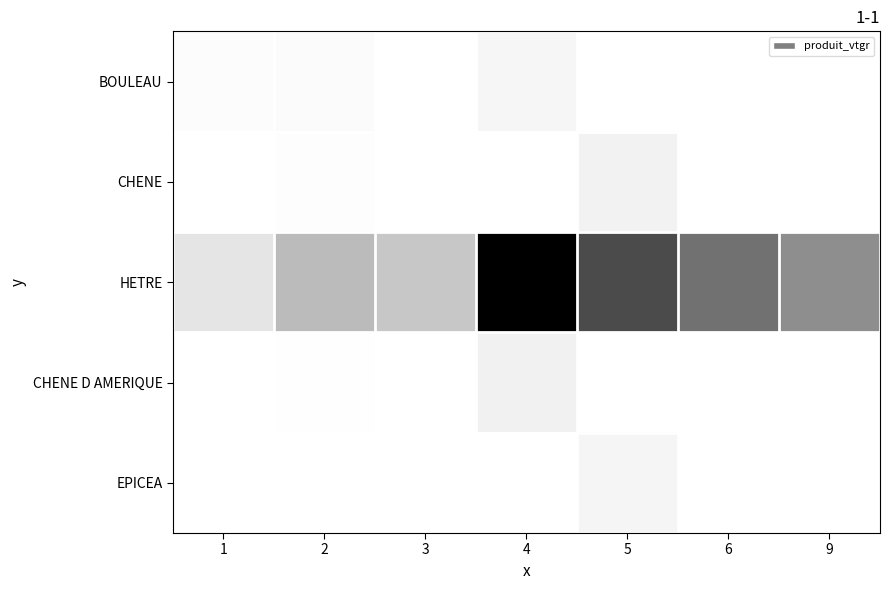

Count the number of data series in this chart.

5